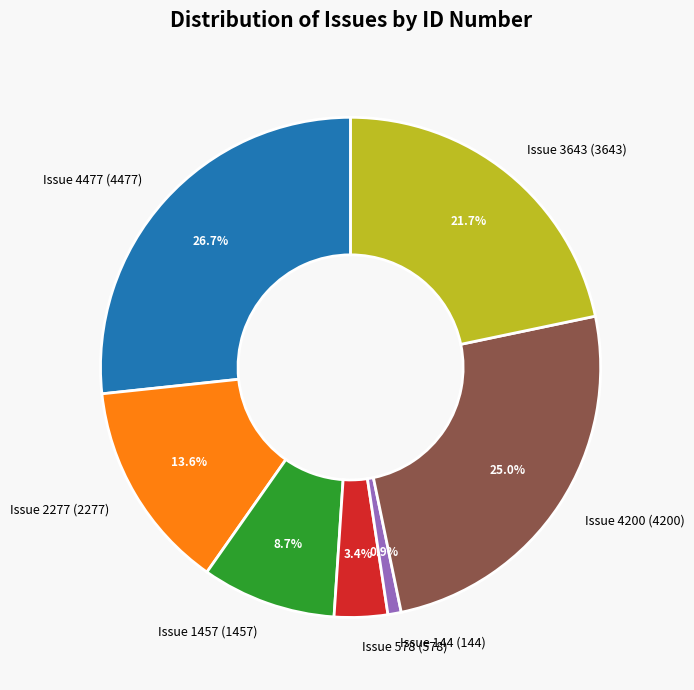

Rank the categories by value from highest to lowest.

Issue 4477 (4477), Issue 4200 (4200), Issue 3643 (3643), Issue 2277 (2277), Issue 1457 (1457), Issue 578 (578), Issue 144 (144)